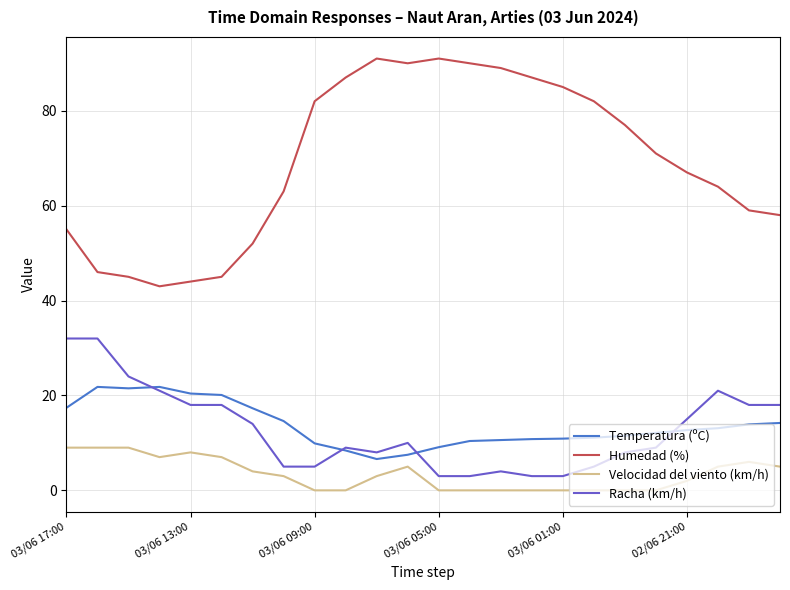

True or false: Racha (km/h) and Humedad (%) intersect in this chart.

False